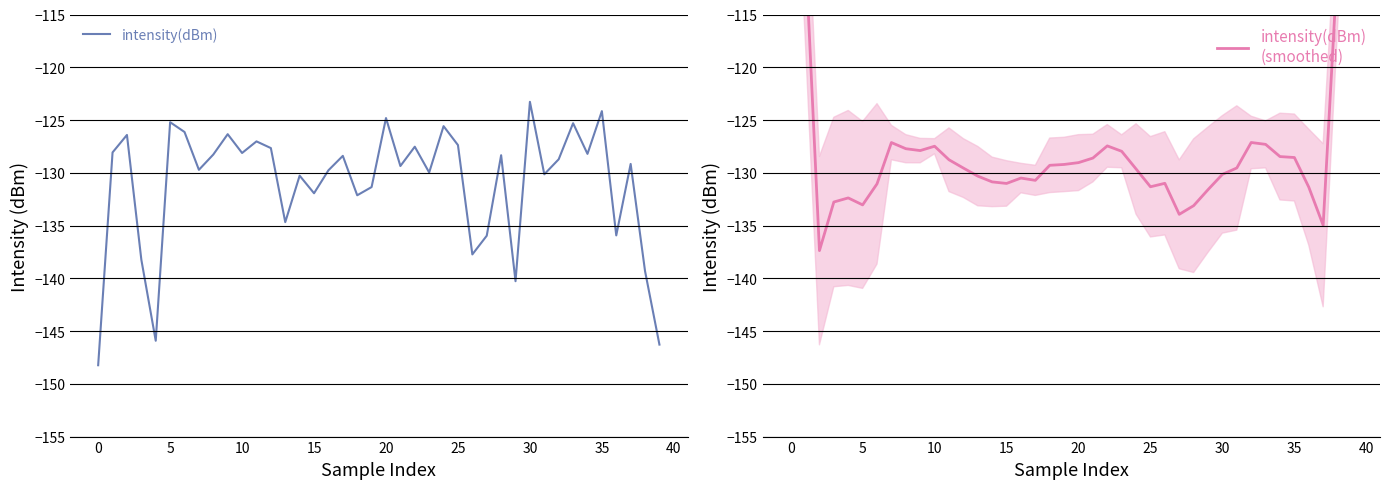

What is the difference between the maximum and minimum values in the intensity(dBm)
(smoothed) series?

56.8